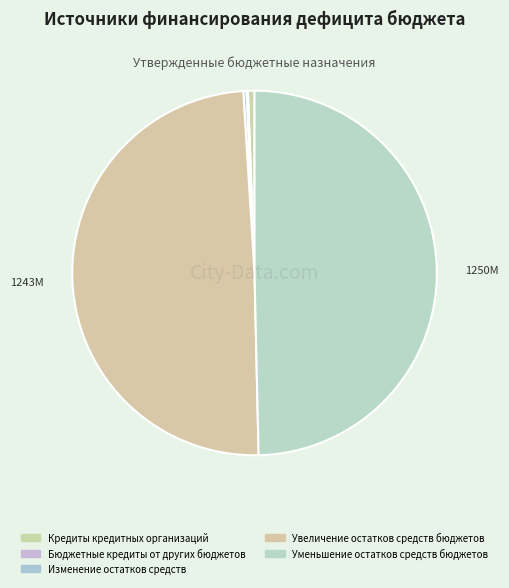

Count the number of slices in the pie.

5